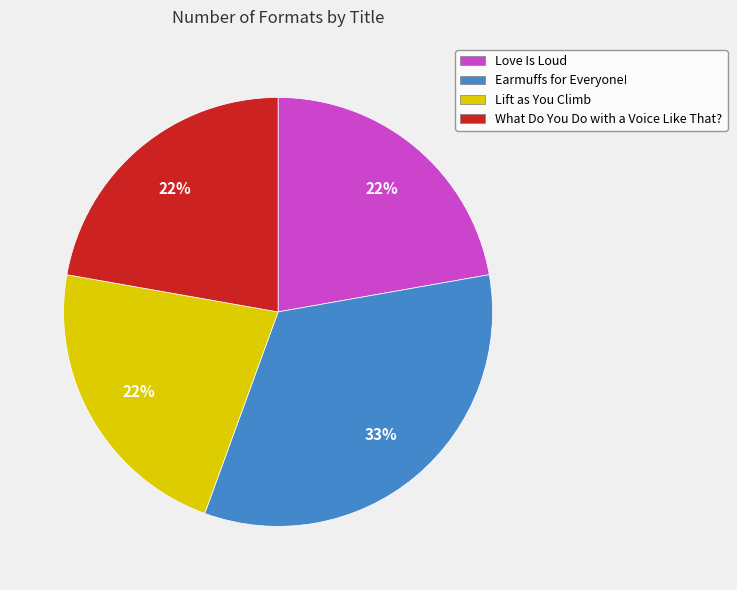

What is the ratio of the value at Love Is Loud to the value at Lift as You Climb?

1.0